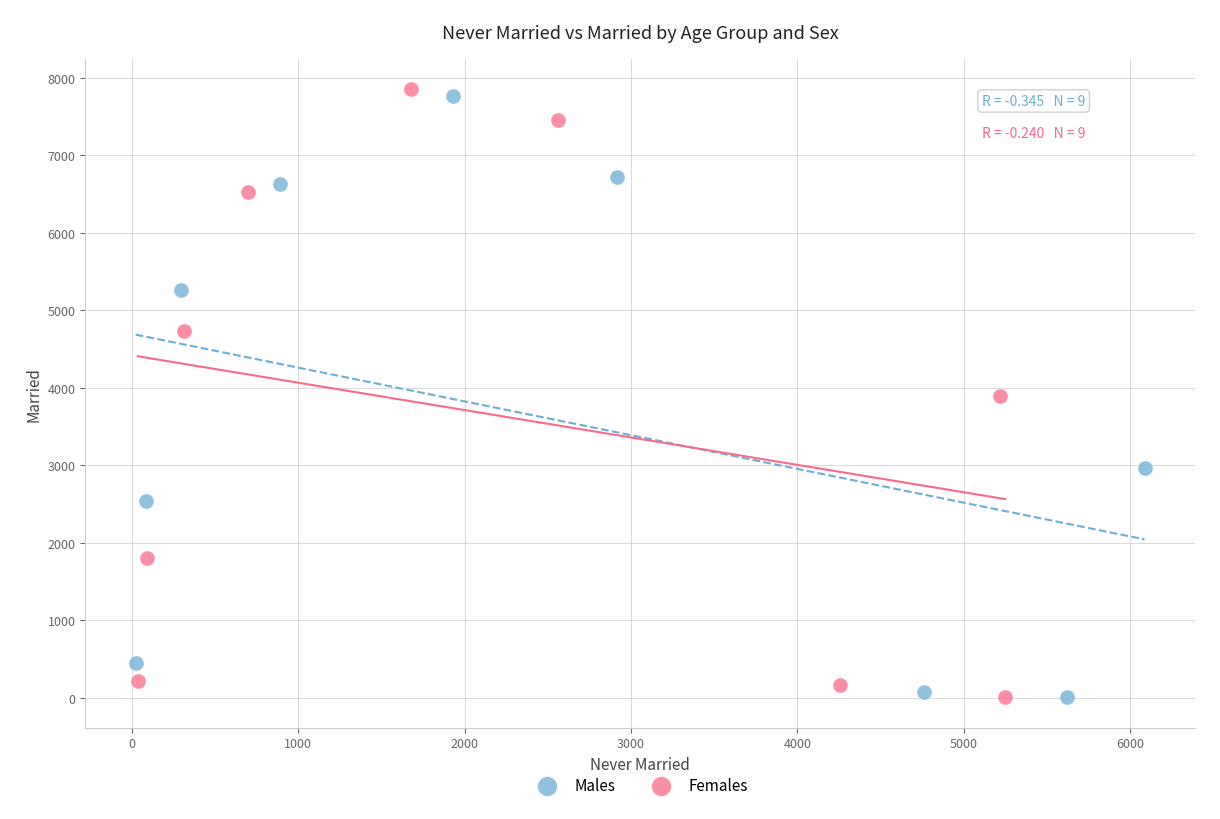

What are all the series names shown in the legend?

Males, Females